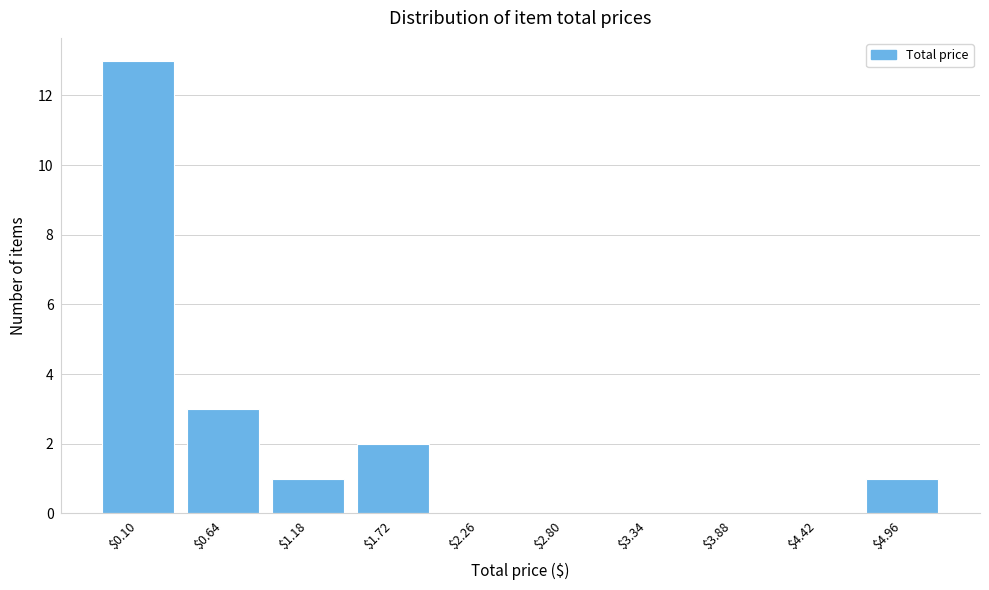

What is the greatest value displayed?

13